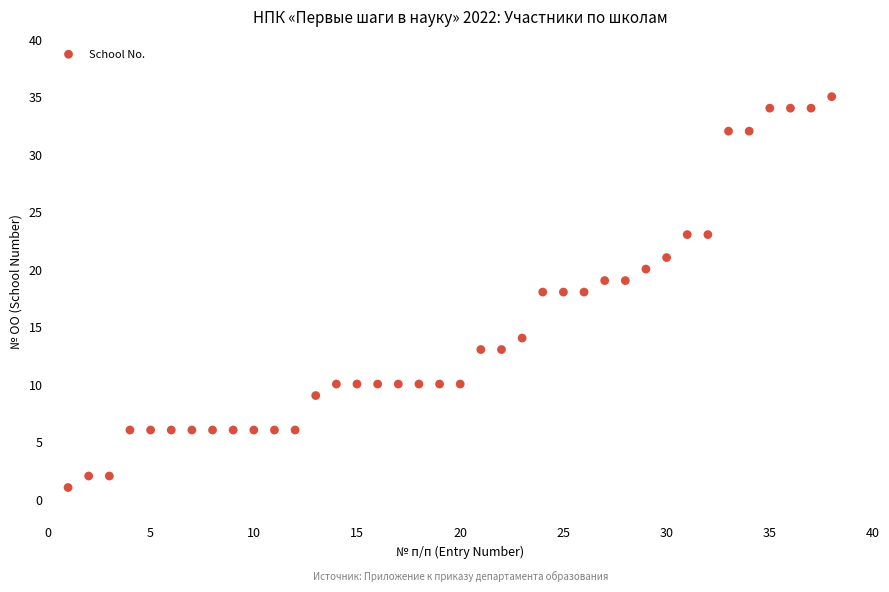

What is the range of Y values (max minus min)?

34